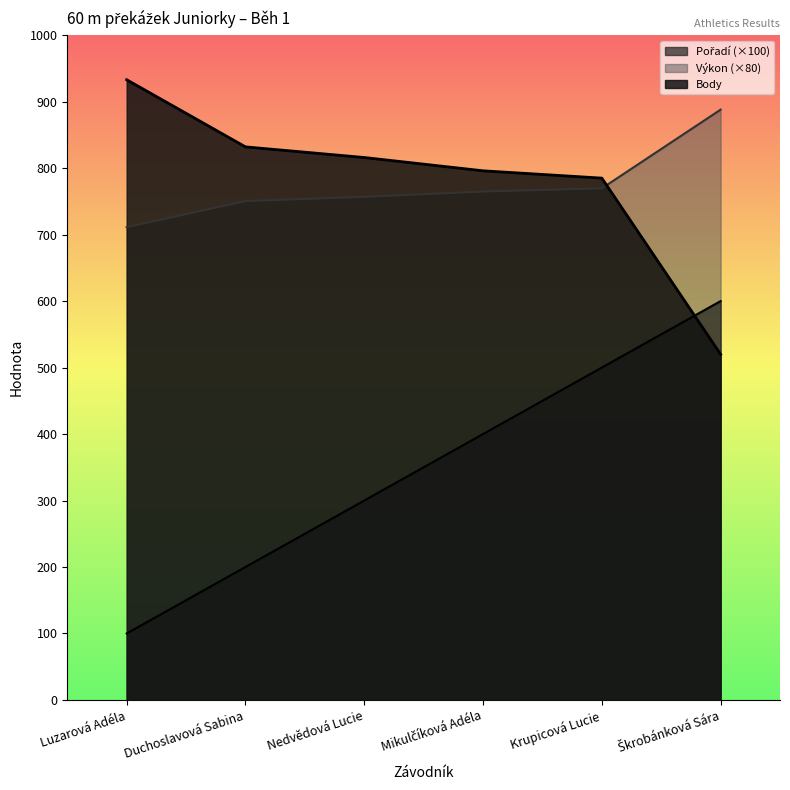

What is the label of the 2nd point from the left?

Duchoslavová Sabina